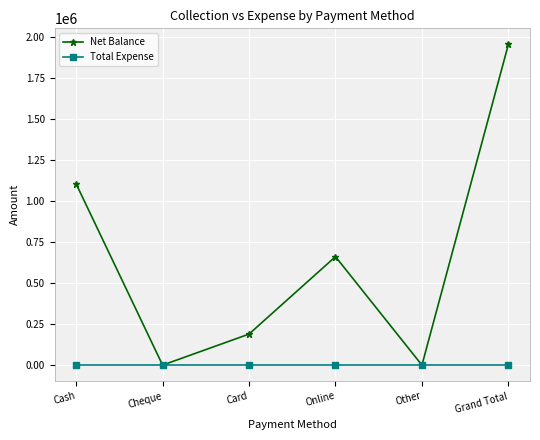

What are all the series names shown in the legend?

Net Balance, Total Expense